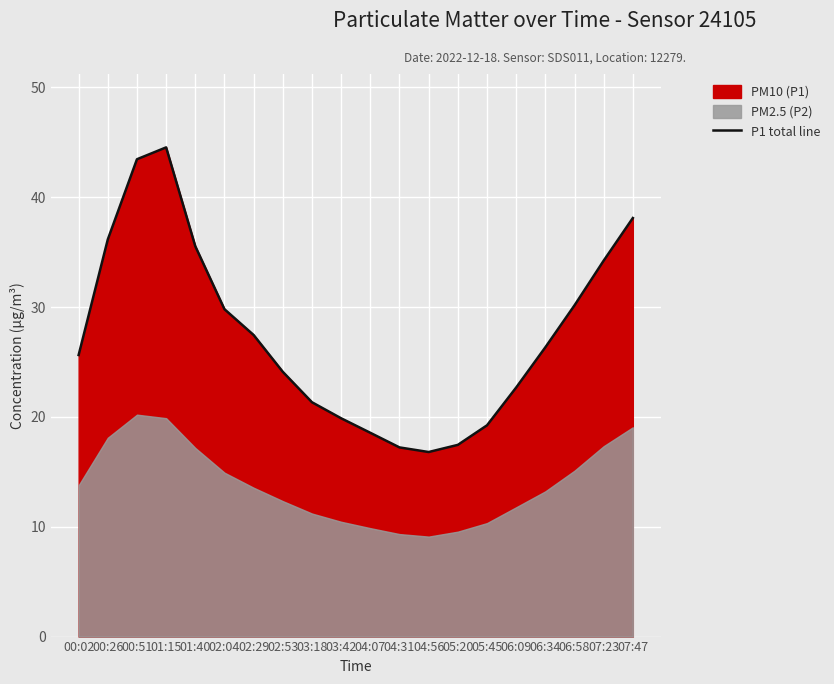

How many data points are less than 26?

10